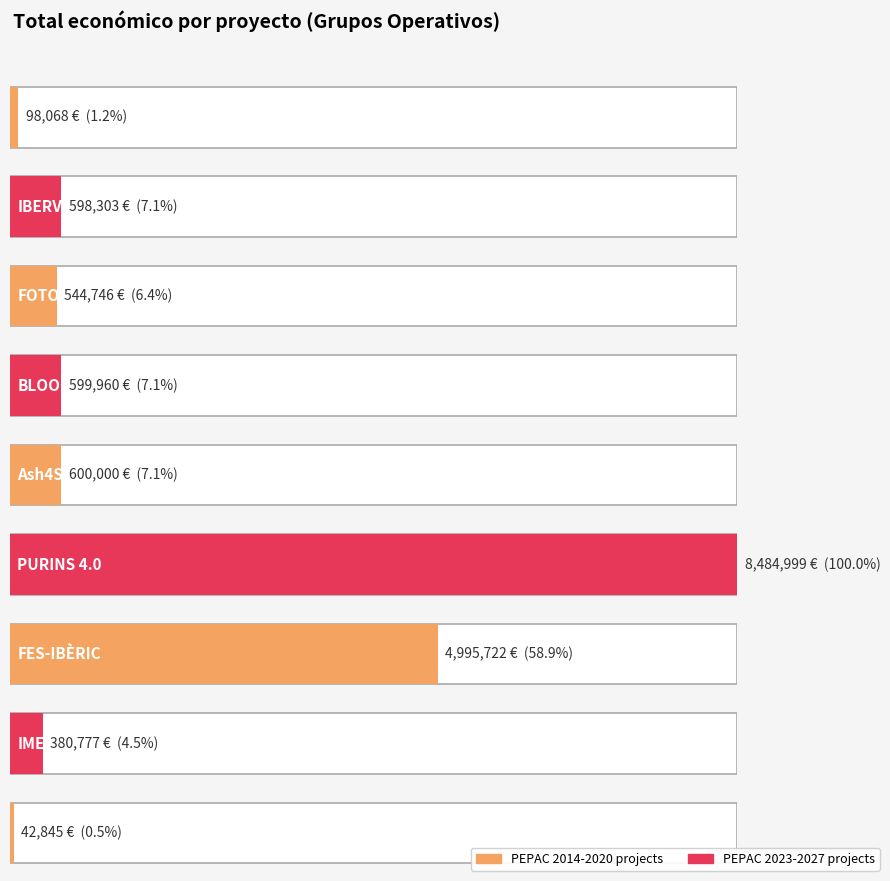

Which has a higher value, Biokm0 2018 or IBERVAL 2024?

IBERVAL 2024